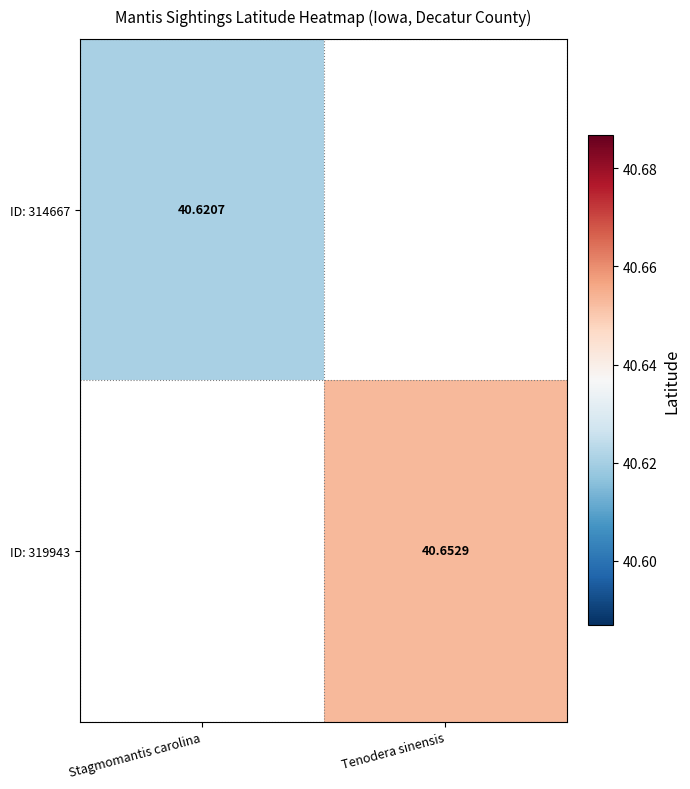

Is the value of ID: 319943 at Tenodera sinensis greater than the value of ID: 314667 at Stagmomantis carolina?

Yes